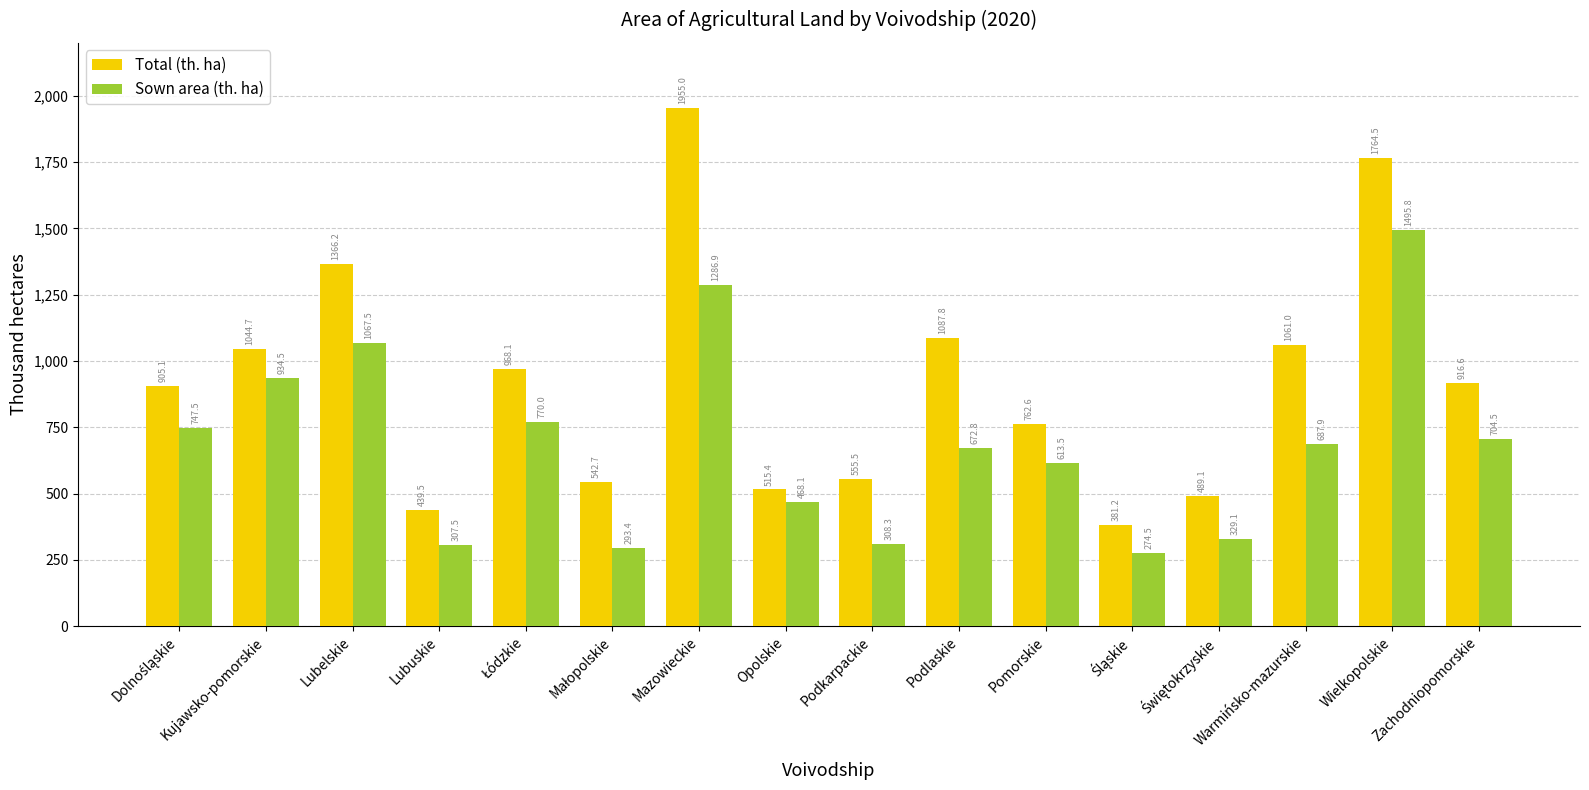

Rank the series by their average value, from lowest to highest.

Sown area (th. ha), Total (th. ha)